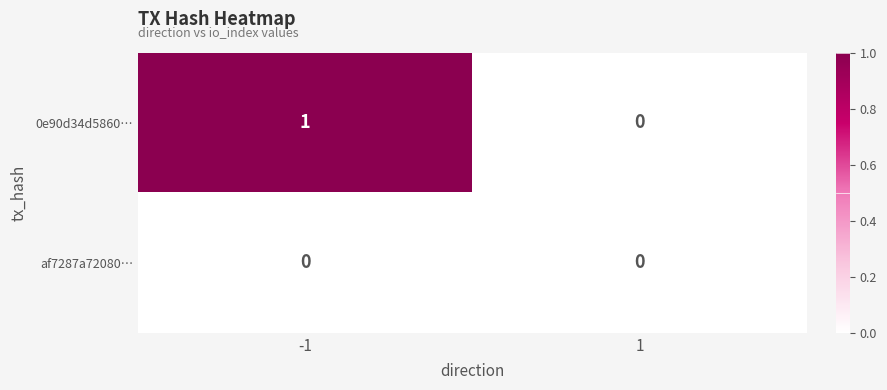

Which series changed the most between -1 and 1?

0e90d34d5860…